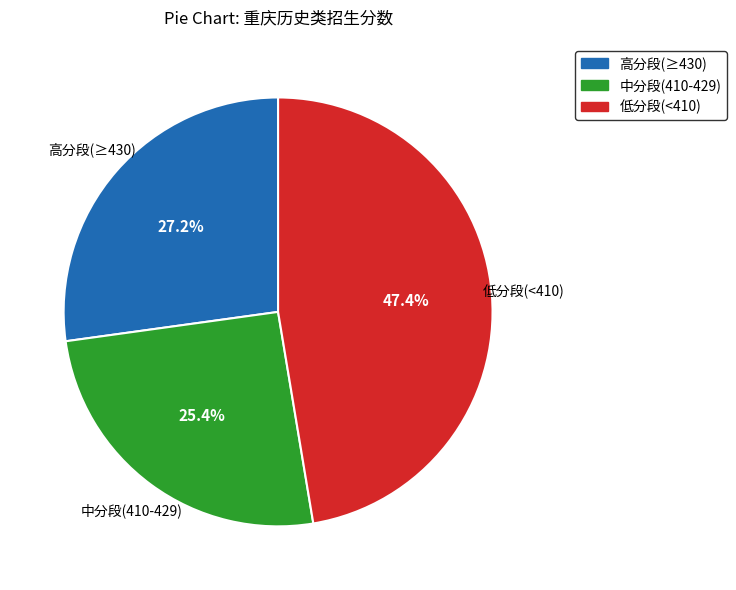

How many segments does this pie chart have?

3